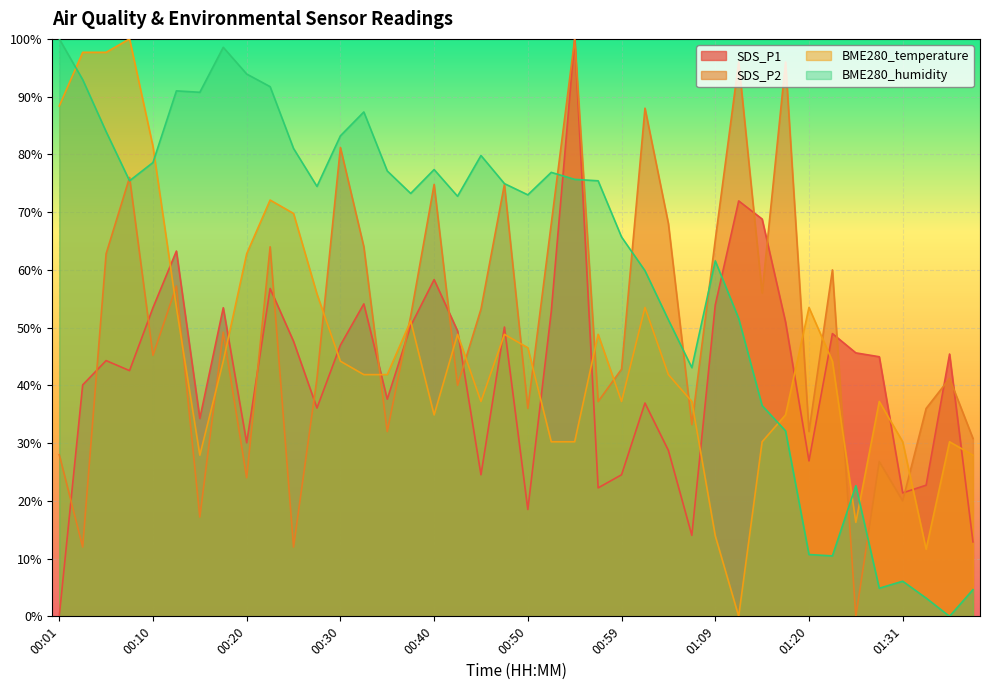

What is the label of the 1st point from the right?

01:38